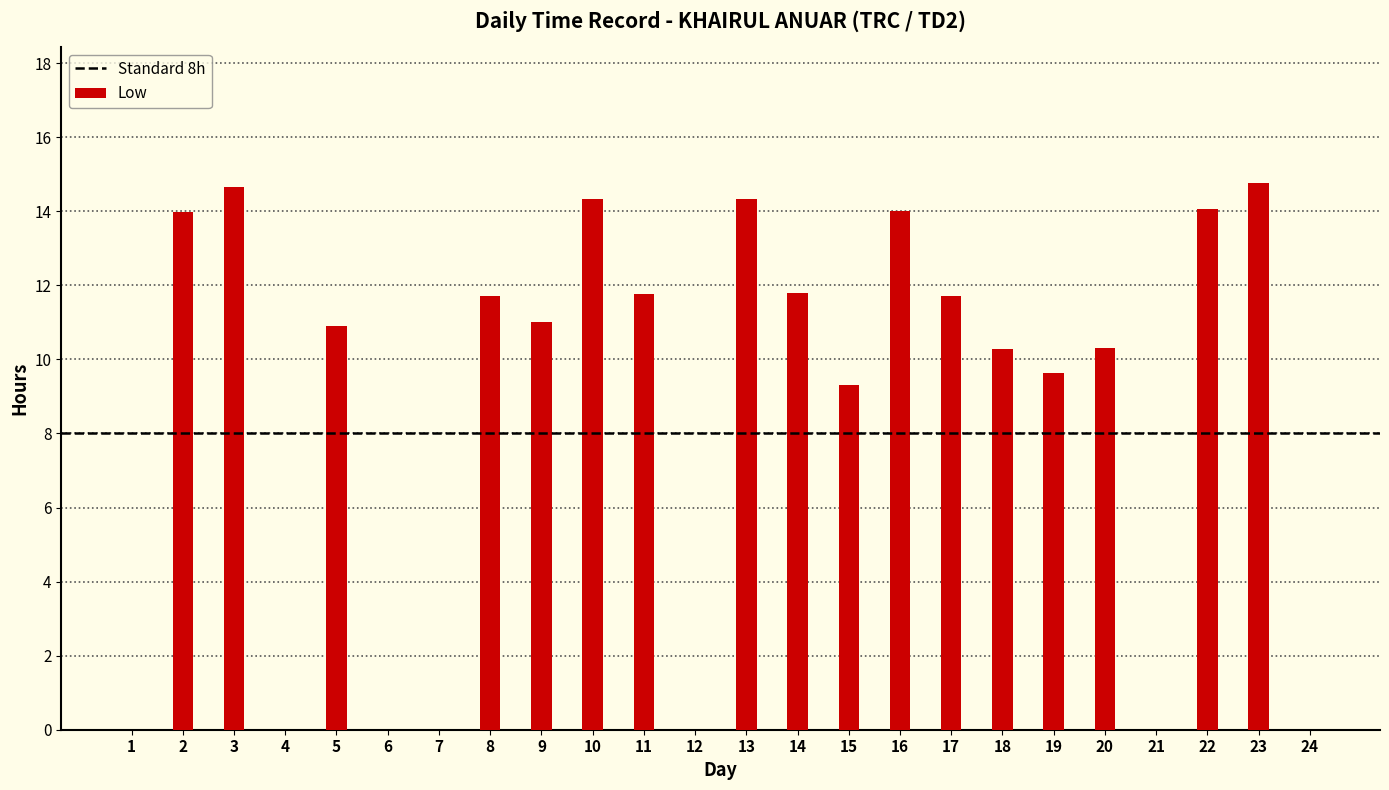

Count the number of categories in the chart.

24